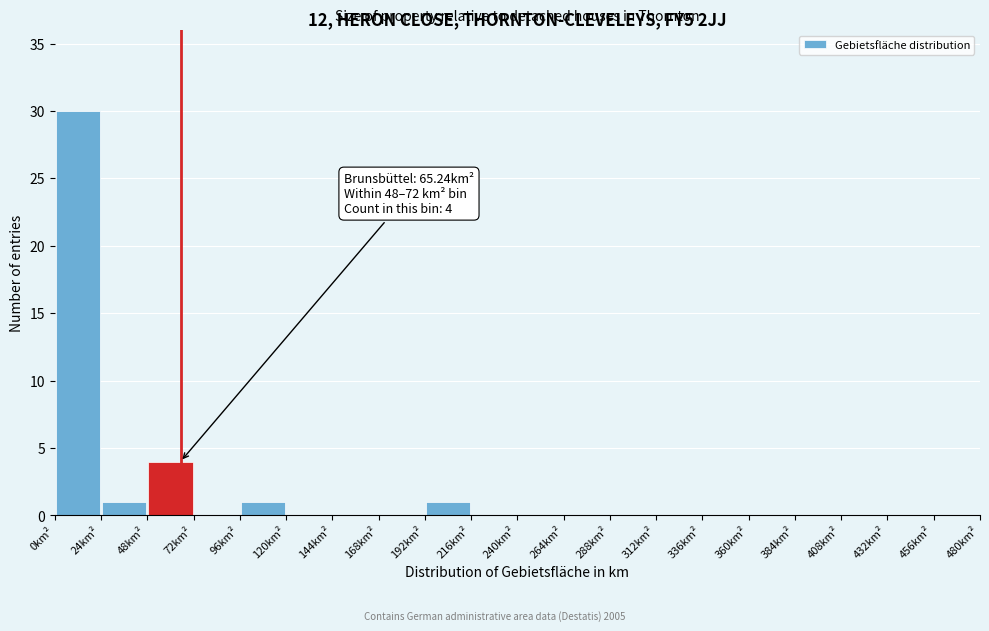

Which range on the x-axis has the tallest bar?

0 to 24